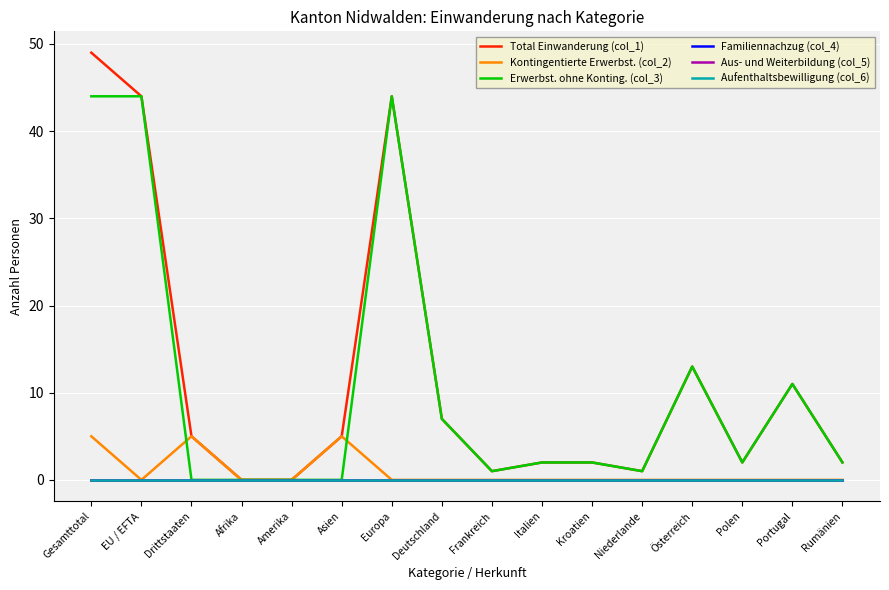

What is the label of the 2nd point from the right?

Portugal